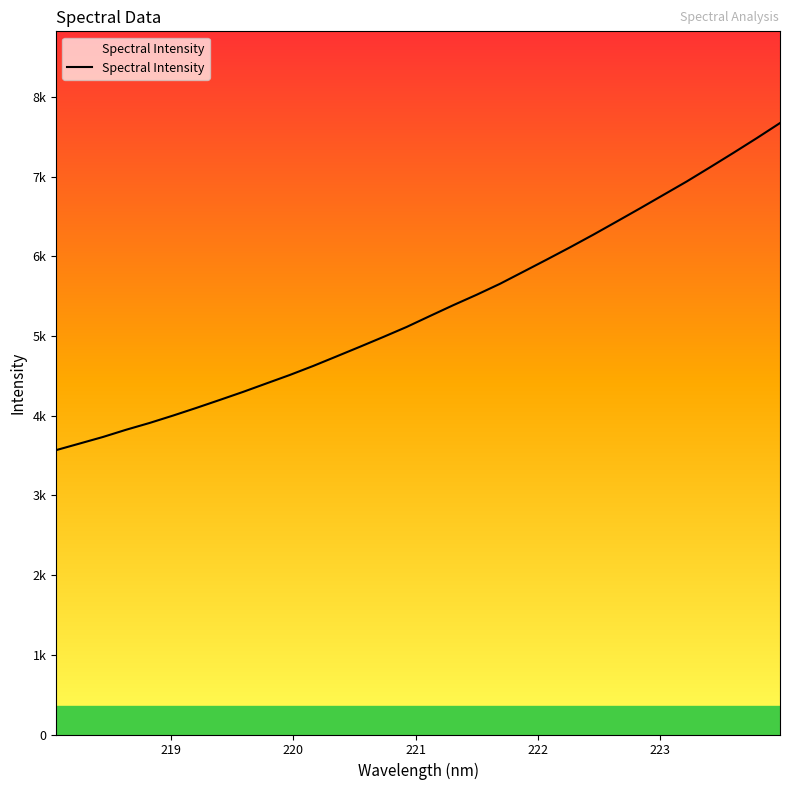

Does the chart display data point markers on the line(s)?

No